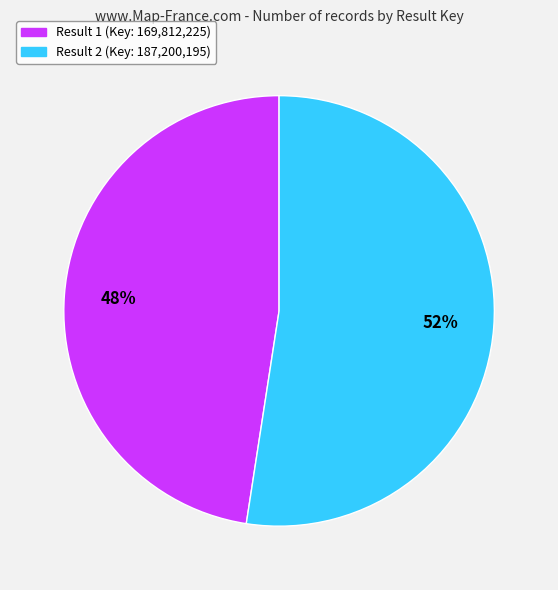

What is the smallest slice in the pie chart?

Result 1